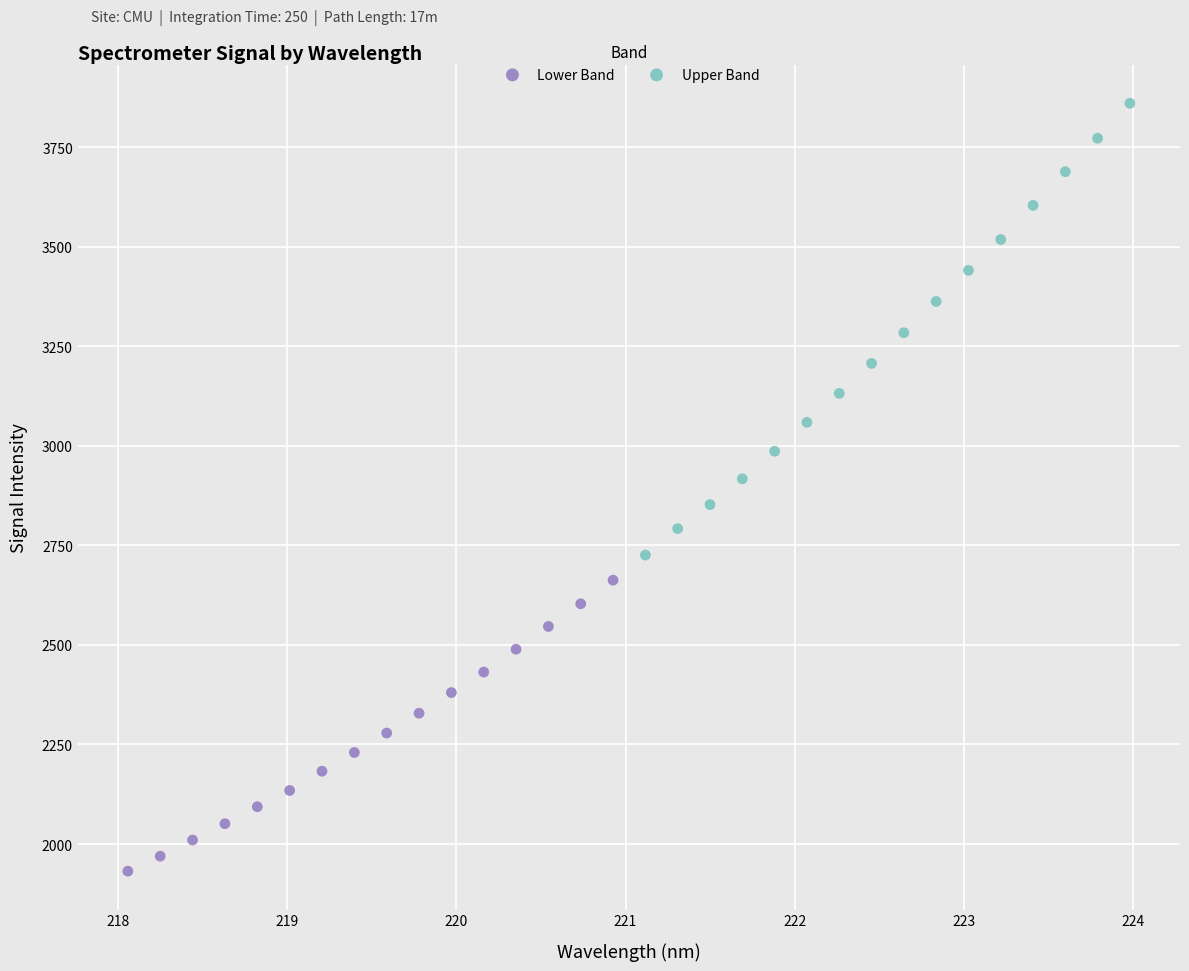

Which series has the widest spread of Y values?

Upper Band